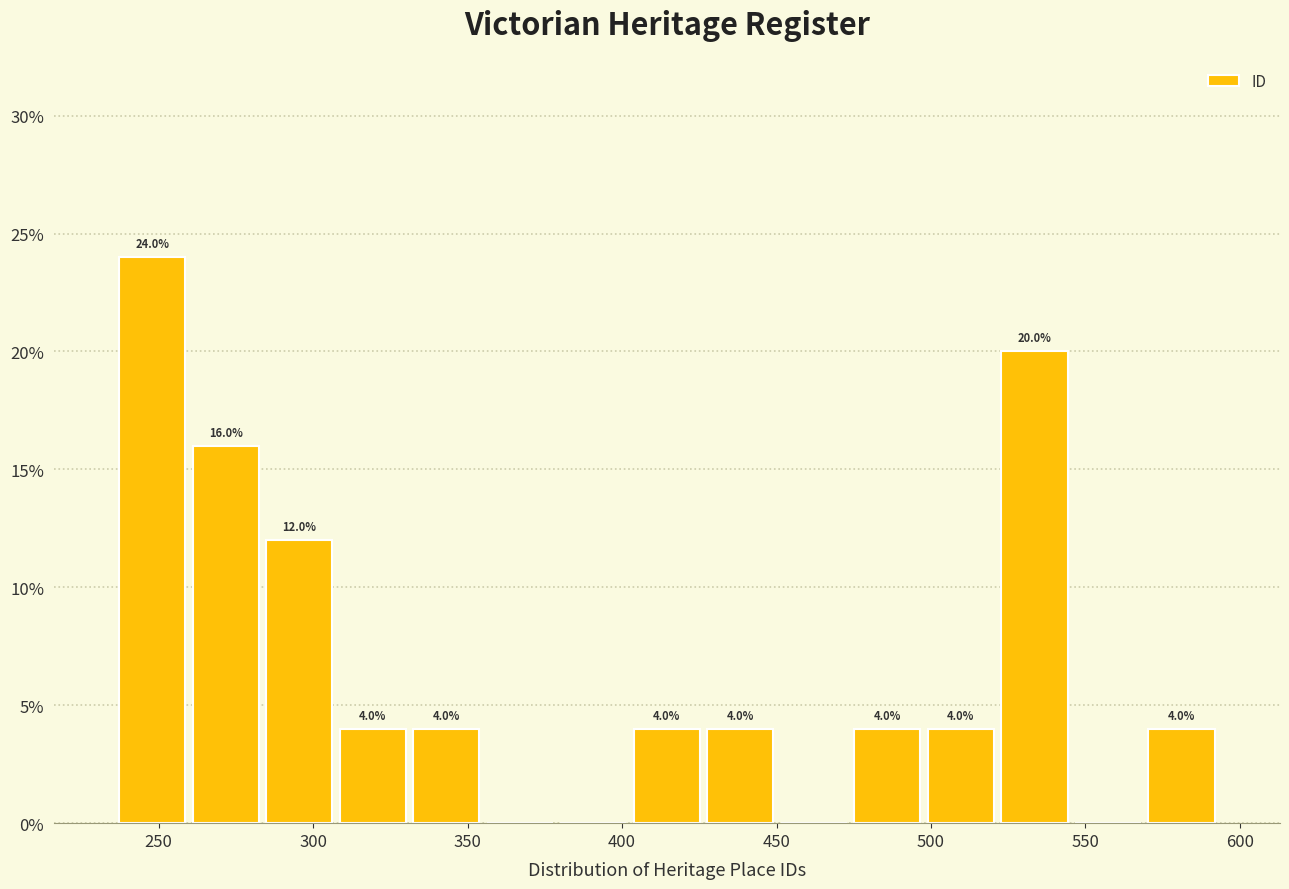

Over which range of the x-axis is the bar tallest?

235 to 260